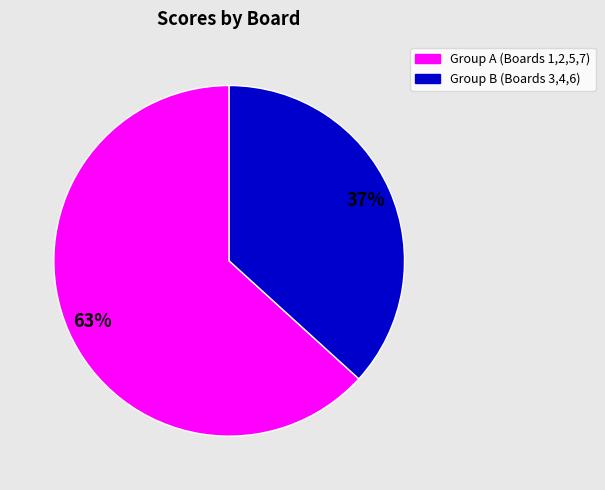

Count the number of slices in the pie.

2